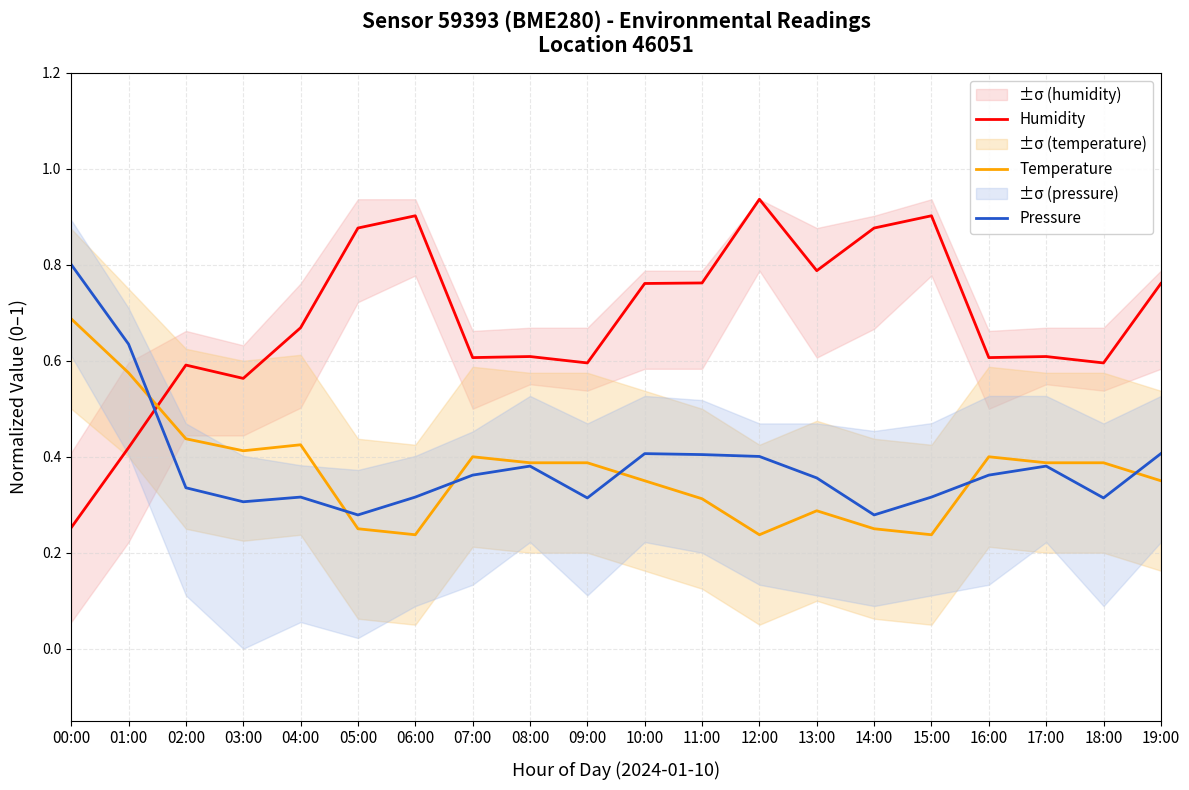

Reading left to right, extract all data points from this chart.

Humidity: 0.3	0.4	0.6	0.6	0.7	0.9	0.9	0.6	0.6	0.6	0.8	0.8	0.9	0.8	0.9	0.9	0.6	0.6	0.6	0.8
Temperature: 0.7	0.6	0.4	0.4	0.4	0.2	0.2	0.4	0.4	0.4	0.3	0.3	0.2	0.3	0.2	0.2	0.4	0.4	0.4	0.3
Pressure: 0.8	0.6	0.3	0.3	0.3	0.3	0.3	0.4	0.4	0.3	0.4	0.4	0.4	0.4	0.3	0.3	0.4	0.4	0.3	0.4